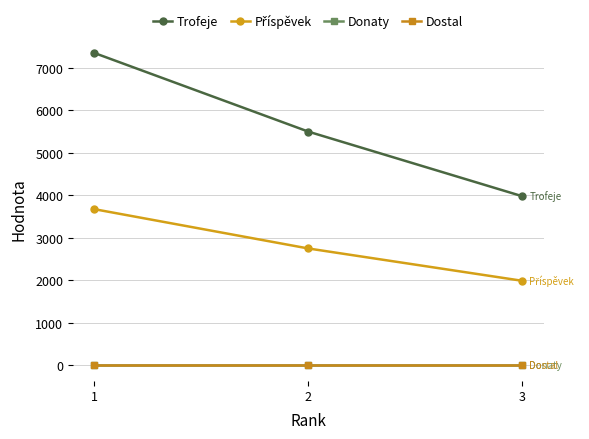

Reading left to right, what are all the values shown in this chart?

Trofeje: 7351	5500	3979
Příspěvek: 3675	2750	1989
Donaty: 0	0	0
Dostal: 0	0	0